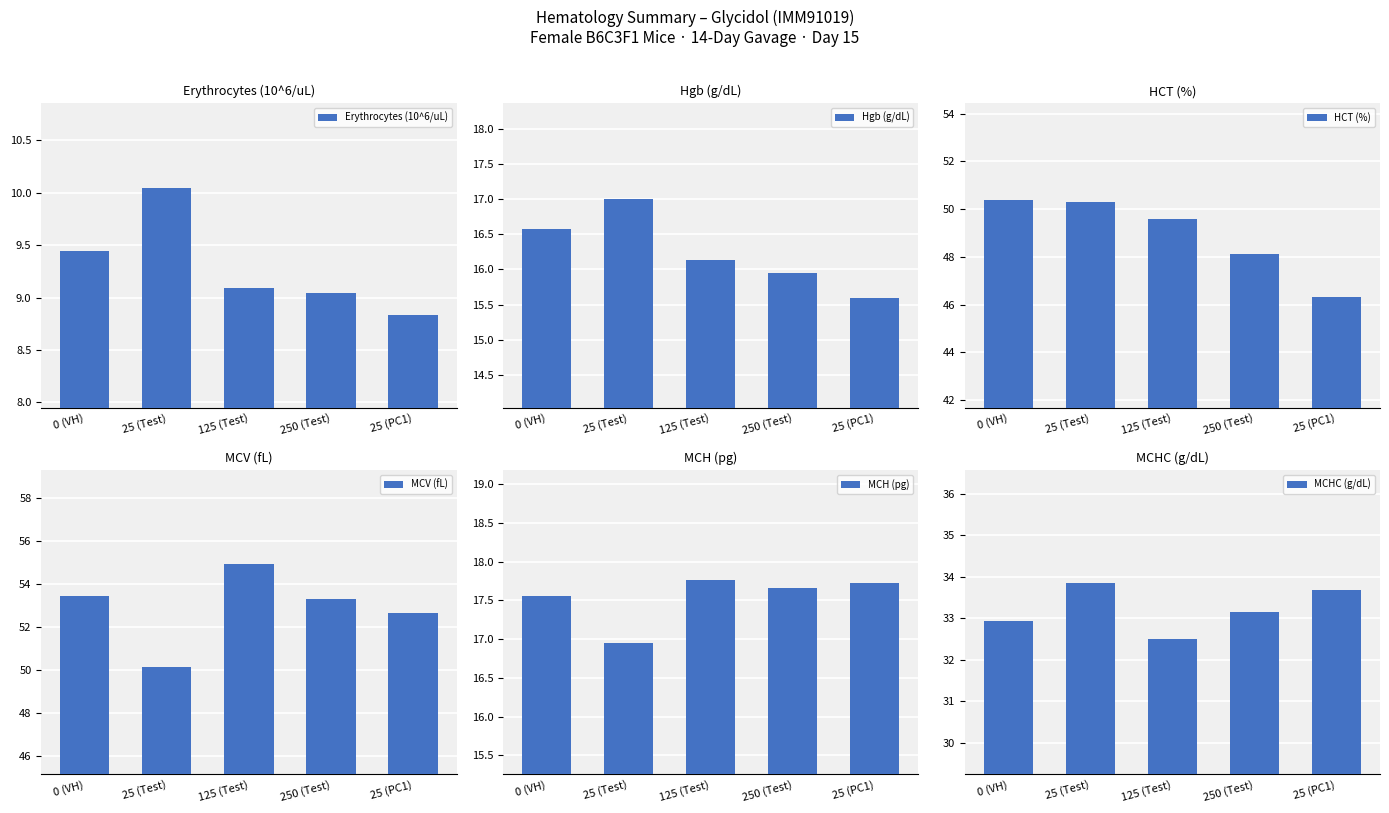

Reading left to right, list all the values displayed in this chart.

Erythrocytes (10^6/uL): 0 (VH)=9.4	25 (Test)=10.1	125 (Test)=9.1	250 (Test)=9.0	25 (PC1)=8.8
Hgb (g/dL): 0 (VH)=16.6	25 (Test)=17.0	125 (Test)=16.1	250 (Test)=15.9	25 (PC1)=15.6
HCT (%): 0 (VH)=50.4	25 (Test)=50.3	125 (Test)=49.6	250 (Test)=48.1	25 (PC1)=46.3
MCV (fL): 0 (VH)=53.5	25 (Test)=50.1	125 (Test)=54.9	250 (Test)=53.3	25 (PC1)=52.6
MCH (pg): 0 (VH)=17.6	25 (Test)=16.9	125 (Test)=17.8	250 (Test)=17.7	25 (PC1)=17.7
MCHC (g/dL): 0 (VH)=32.9	25 (Test)=33.9	125 (Test)=32.5	250 (Test)=33.2	25 (PC1)=33.7